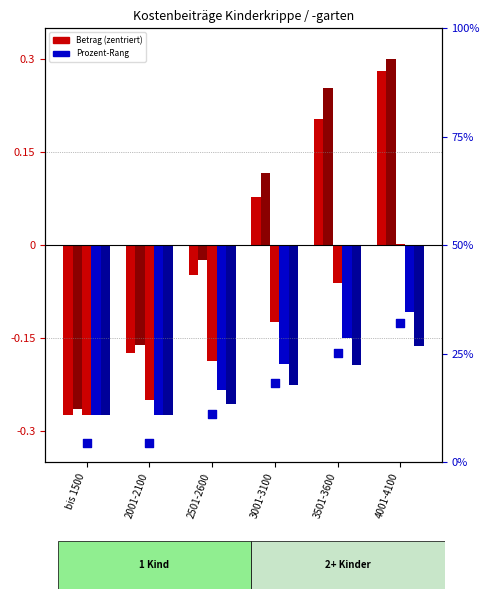

Is the value of 3 Children bis 6h at 4001-4100 greater than the value of 1 Child bis 6h at 4001-4100?

No